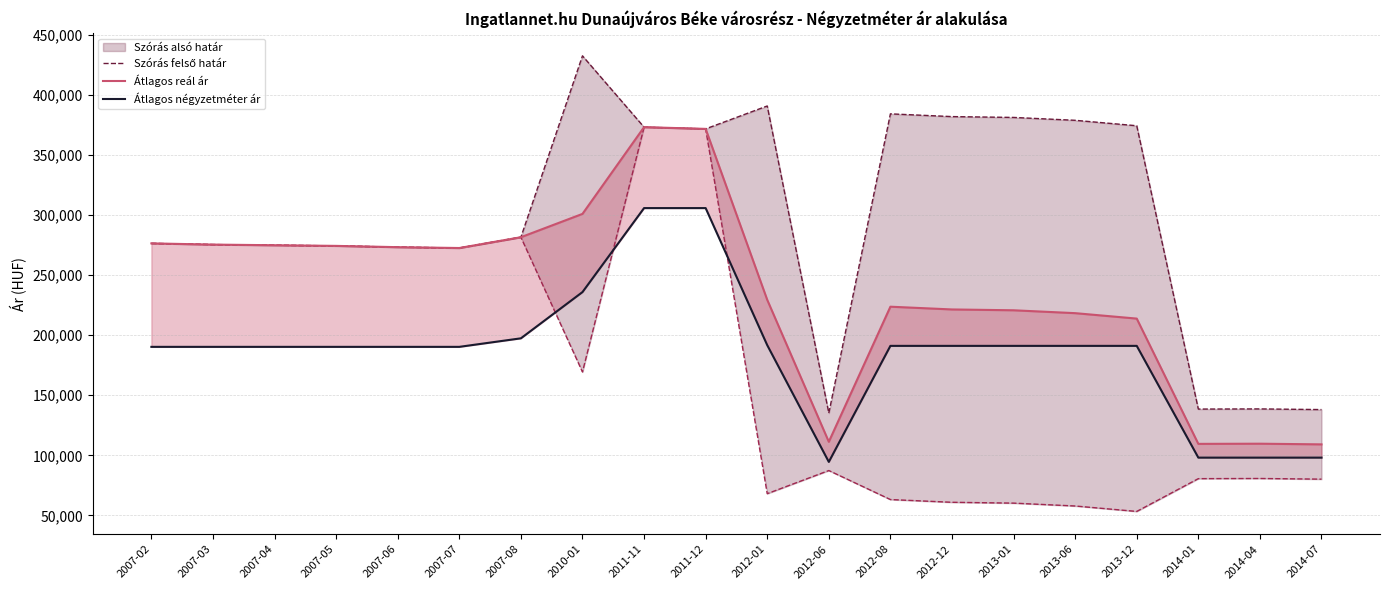

At which label is Átlagos reál ár closest to 241201?

2012-01